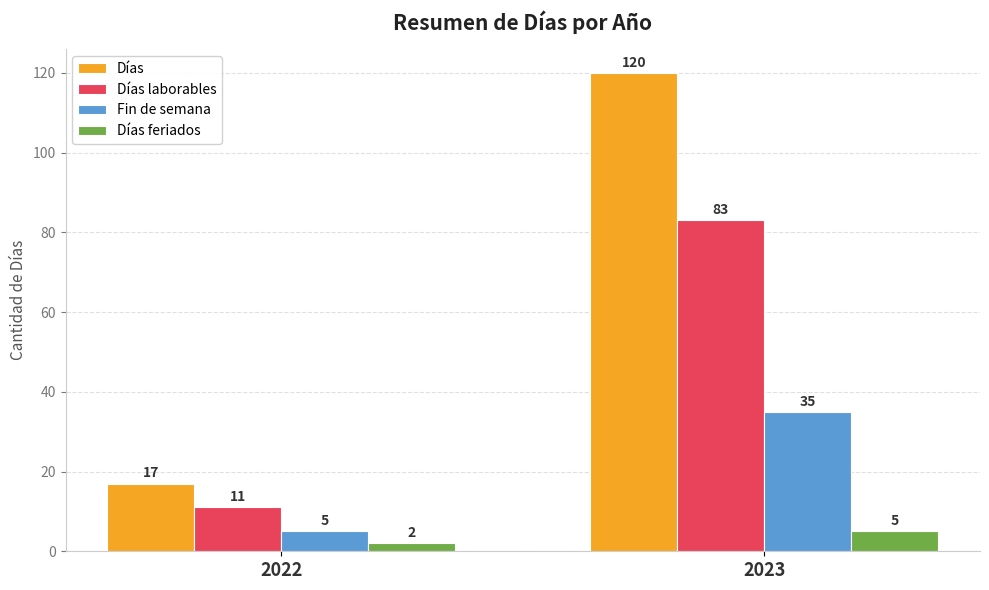

The Fin de semana series shows 5 at 2022. True or false?

True